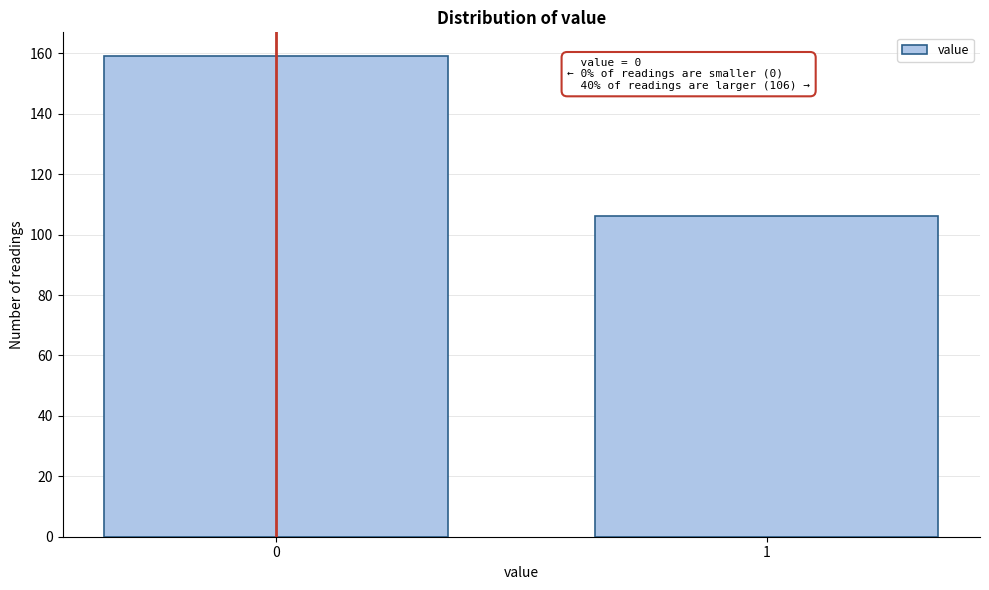

Reading left to right, list all the values displayed in this chart.

159	106